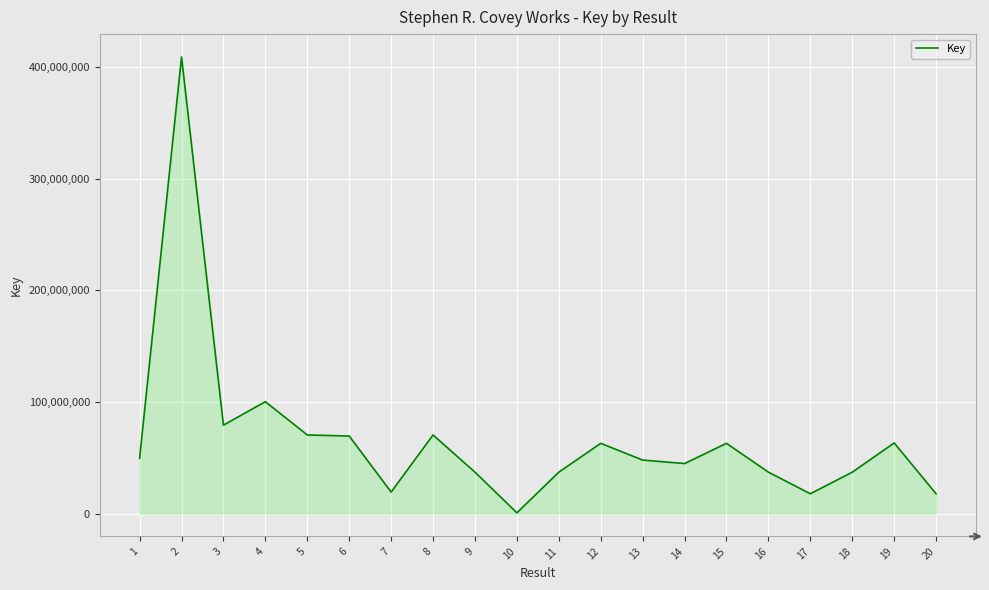

The value at 5 is 70456356. True or false?

True